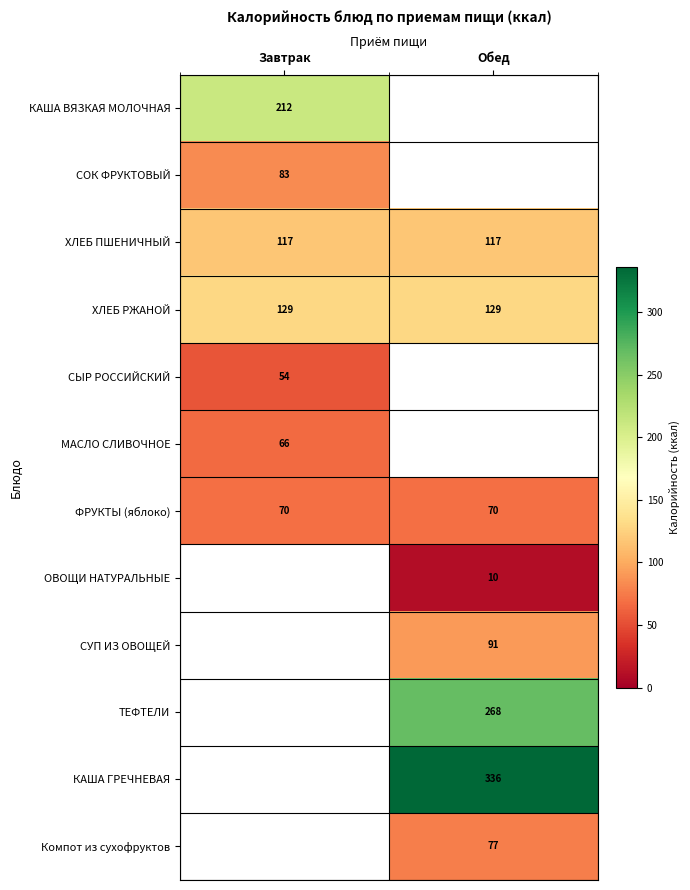

Is the value of МАСЛО СЛИВОЧНОЕ at Завтрак greater than the value of ХЛЕБ ПШЕНИЧНЫЙ at Обед?

No